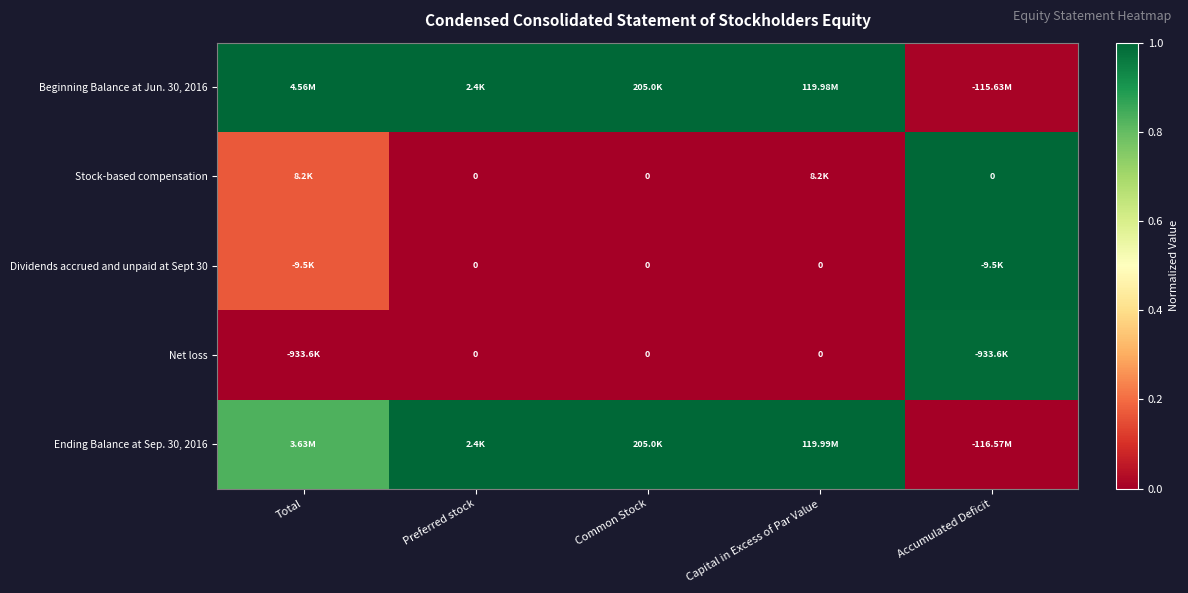

What is the maximum value shown in the chart?

1.0